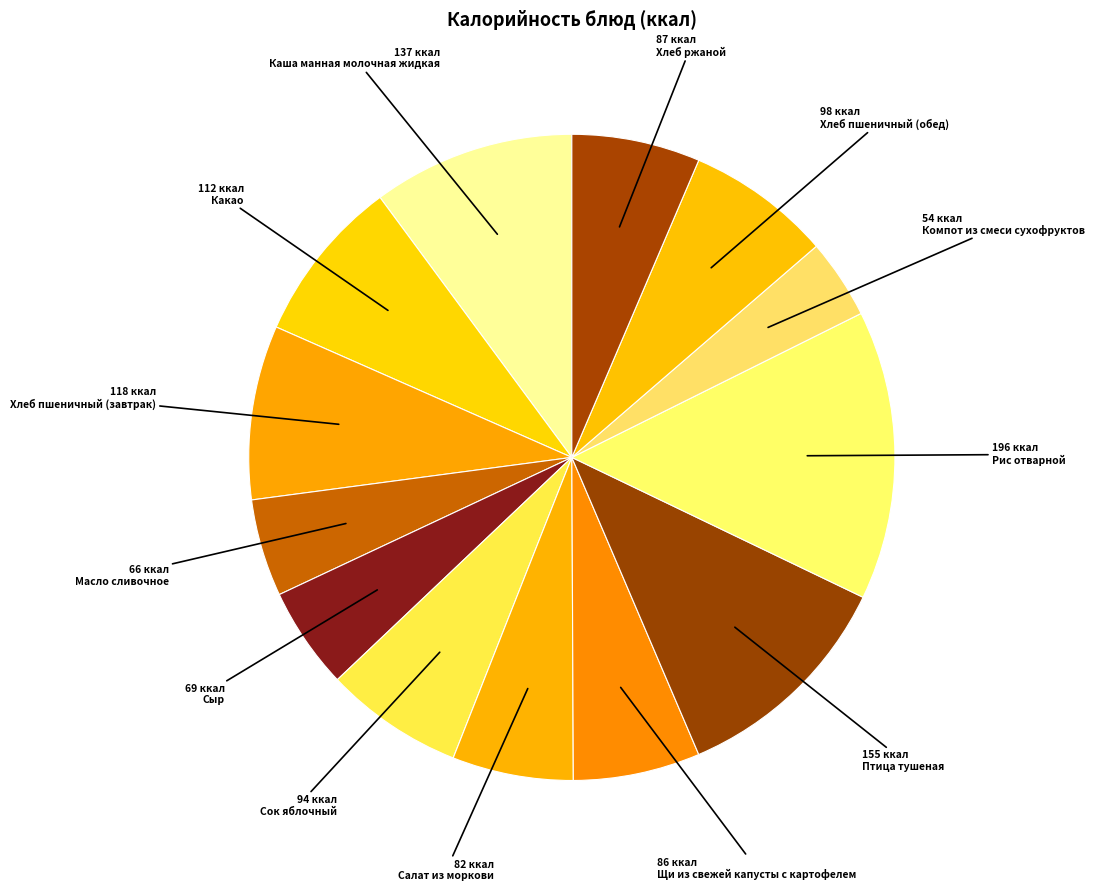

To the nearest percent, what percentage of the pie is Каша манная молочная жидкая?

10%